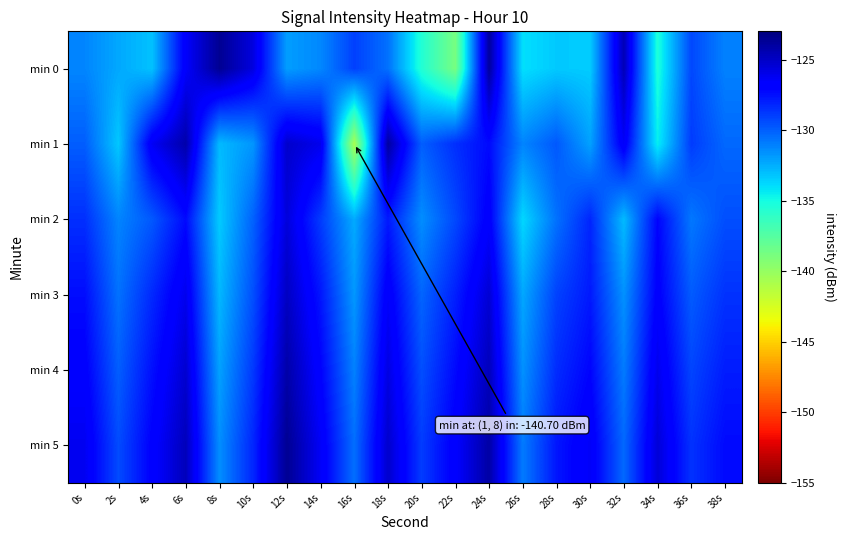

At which category is the sum across all series the highest?

24s